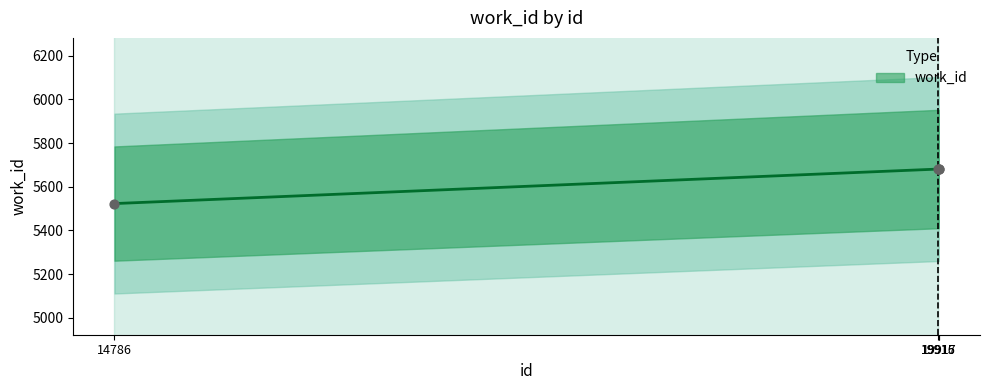

Approximately how many times larger is the value at 19917 compared to 19915?

1.0